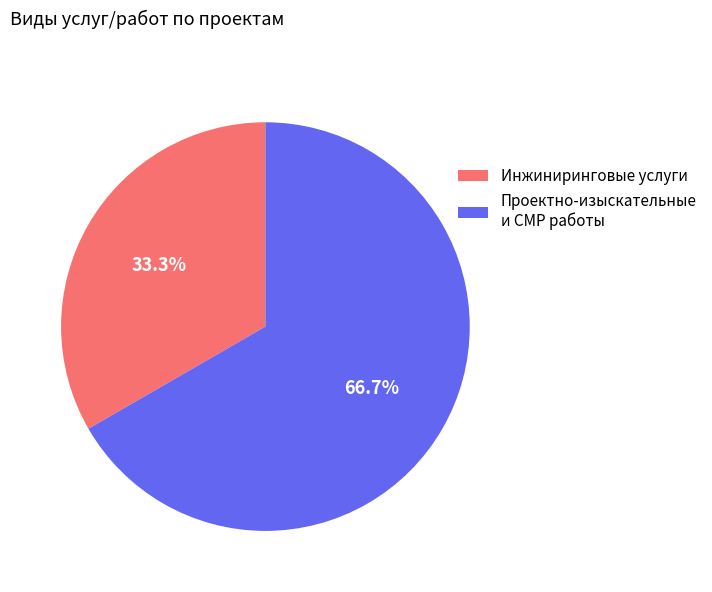

Rank the categories by value from highest to lowest.

Проектно-изыскательные и СМР работы, Инжиниринговые услуги